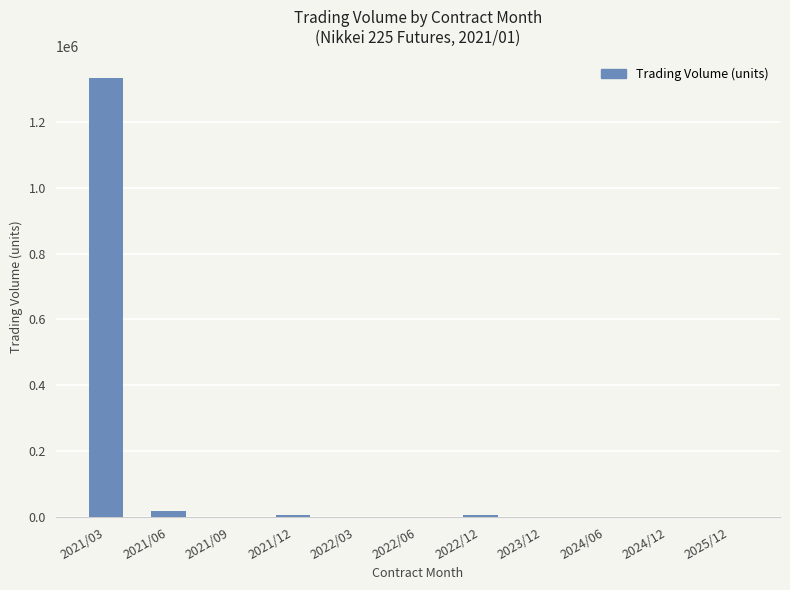

What is the sum of all values?

1367608